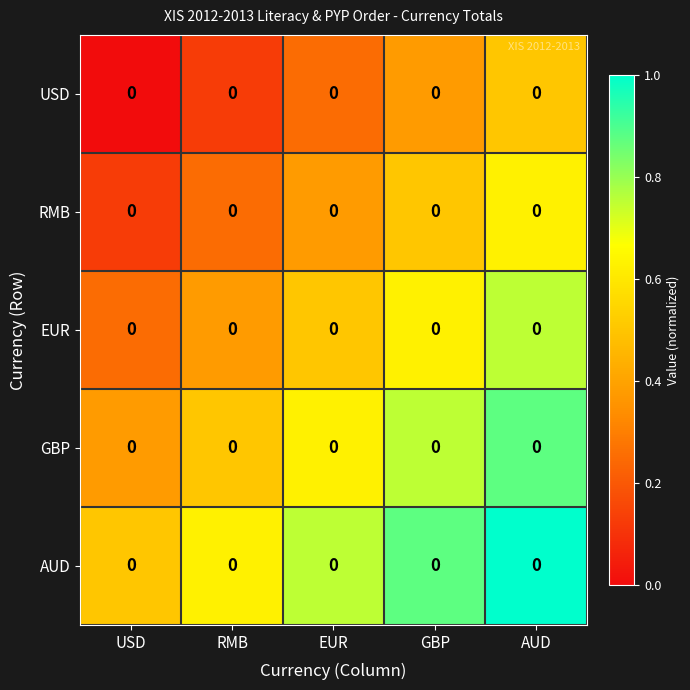

Reading left to right, extract all data points from this chart.

USD: USD=0.0	RMB=0.0	EUR=0.0	GBP=0.0	AUD=0.0
RMB: USD=0.0	RMB=0.0	EUR=0.0	GBP=0.0	AUD=0.0
EUR: USD=0.0	RMB=0.0	EUR=0.0	GBP=0.0	AUD=0.0
GBP: USD=0.0	RMB=0.0	EUR=0.0	GBP=0.0	AUD=0.0
AUD: USD=0.0	RMB=0.0	EUR=0.0	GBP=0.0	AUD=0.0